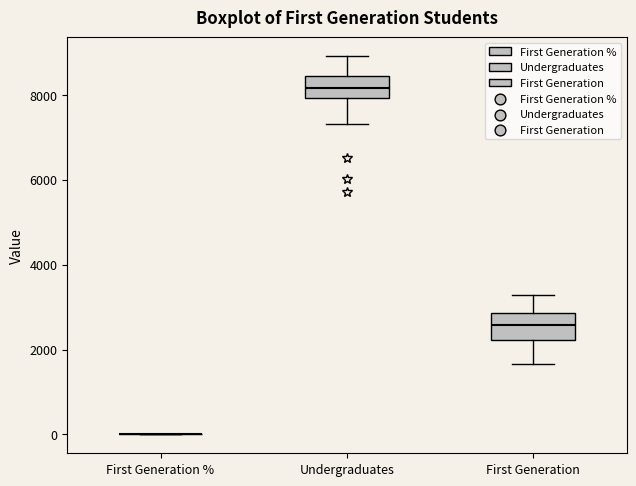

Reading left to right, transcribe this box plot: for each box, give where its median line is, the range the box spans, and where its two whiskers end, as read against the y-axis. The values are not printed on the chart, so give them approximately, as read against the axis.

First Generation %: box collapsed to a line at 0, whiskers 0 to 0
Undergraduates: median 8200, box 8000 to 8400, whiskers 7400 to 9000
First Generation: median 2600, box 2200 to 2800, whiskers 1600 to 3200